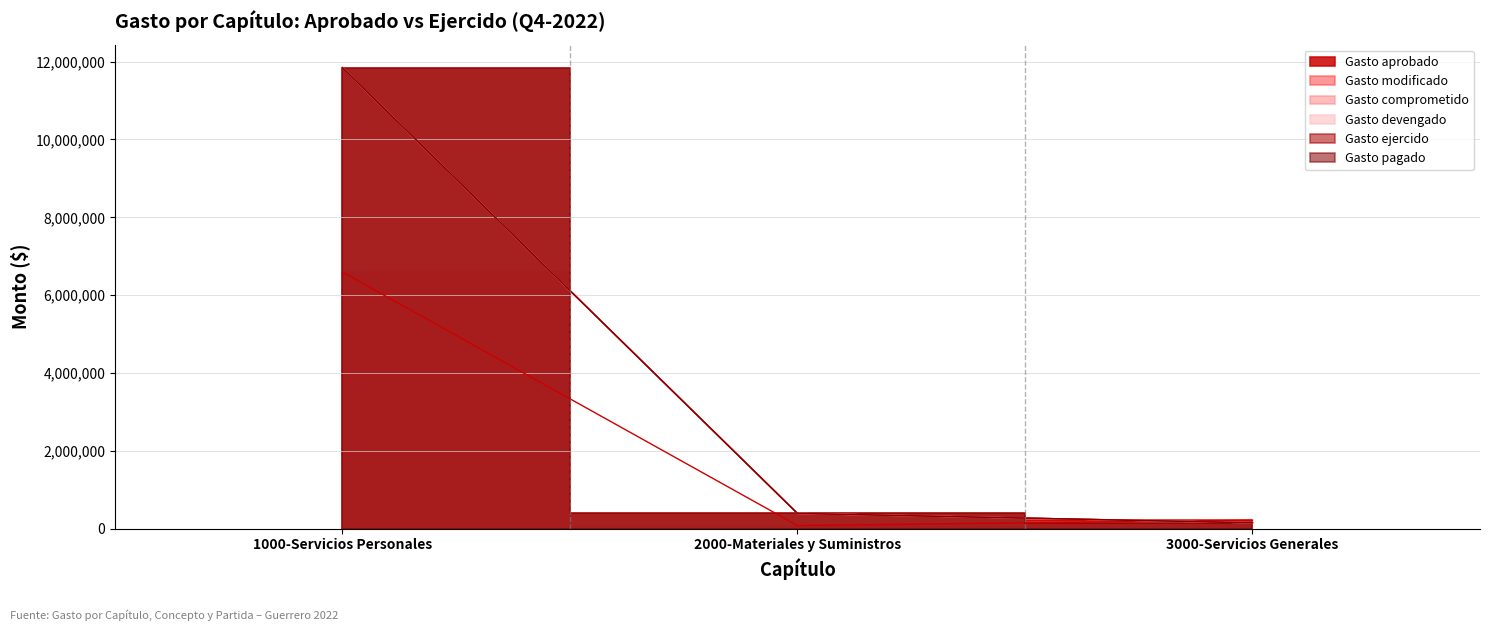

True or false: Gasto ejercido has a value of 393242.7 at 2000-Materiales y Suministros.

True